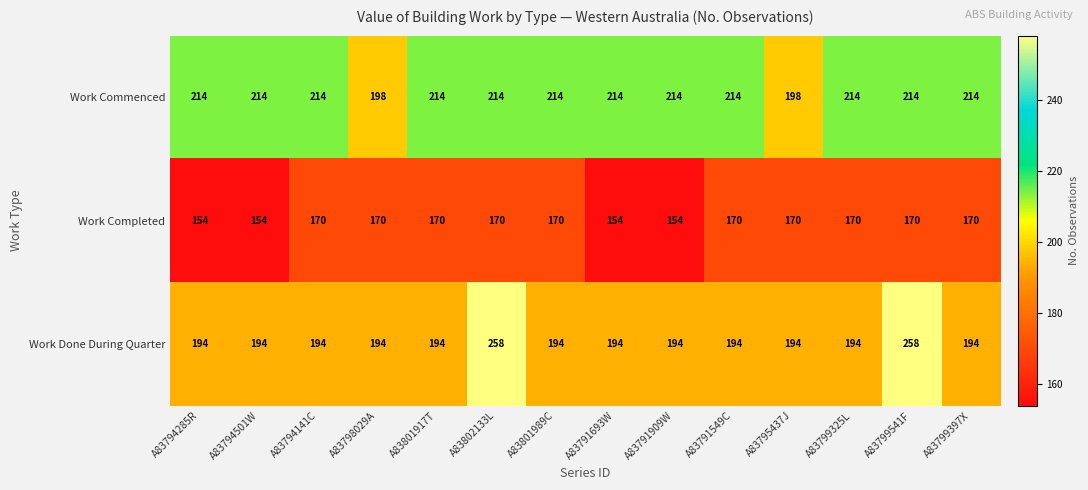

What is the greatest value displayed?

258